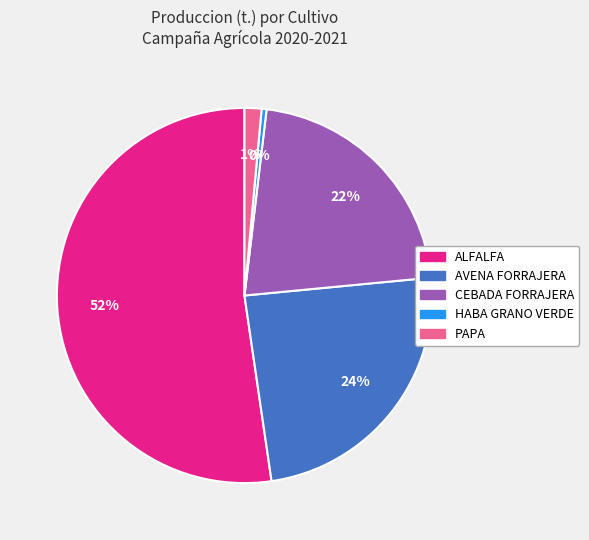

What is the largest slice in the pie chart?

ALFALFA